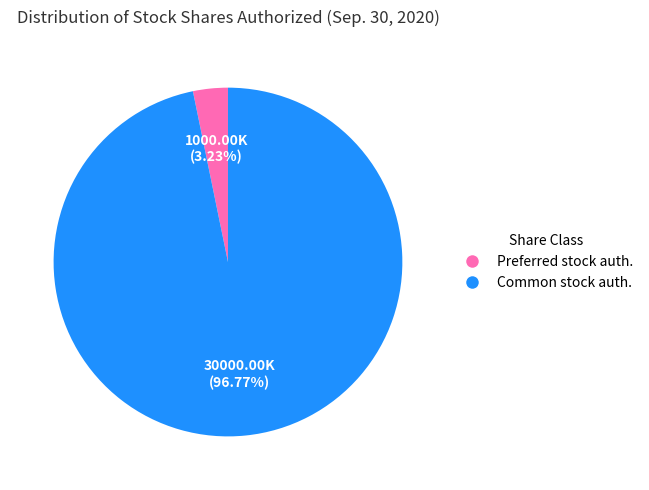

Does any single category account for the majority?

Yes